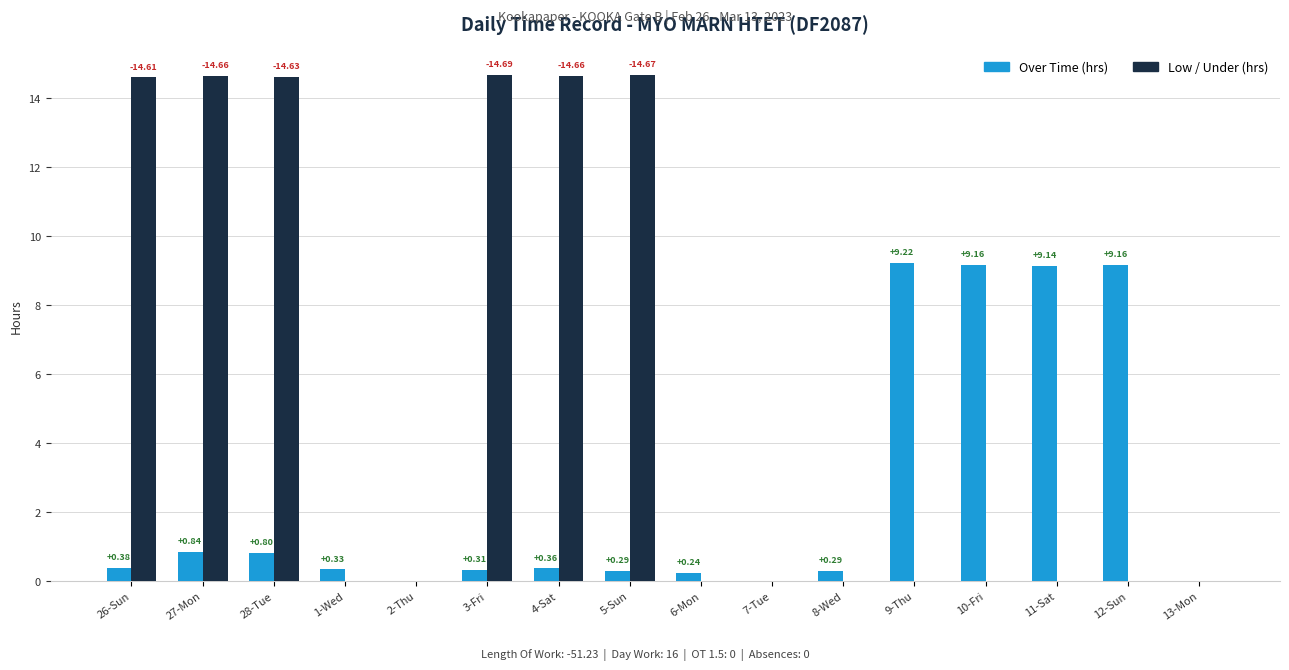

What is the average value of the Over Time (hrs) series?

2.5